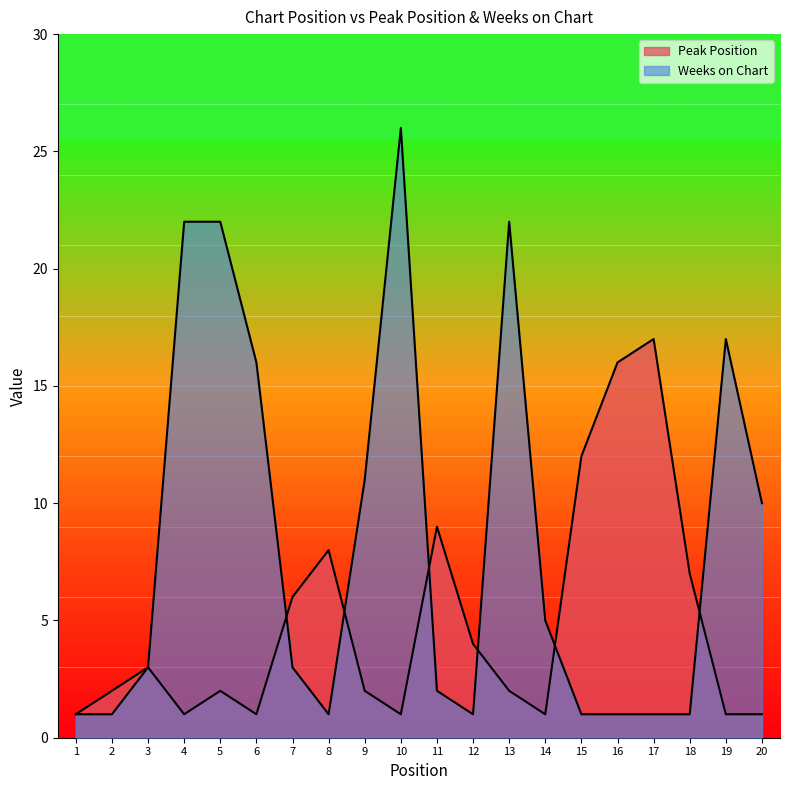

At which category does Peak Position reach its first local valley?

4